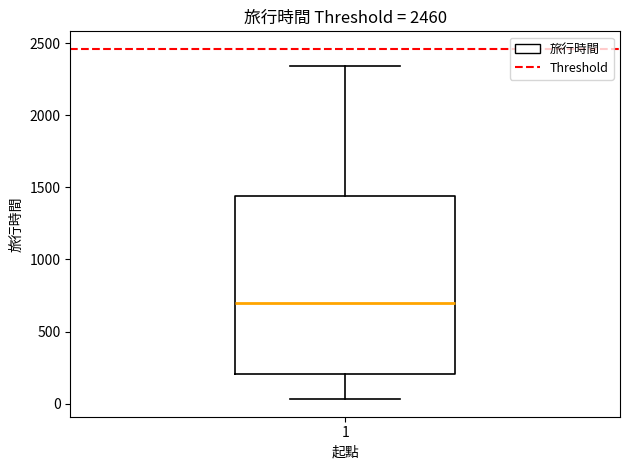

Transcribe this box plot: give where the median line is, the range the box spans, and where the two whiskers end, as read against the y-axis. The values are not printed on the chart, so give them approximately, as read against the axis.

median 700, box 200 to 1450, whiskers 50 to 2350